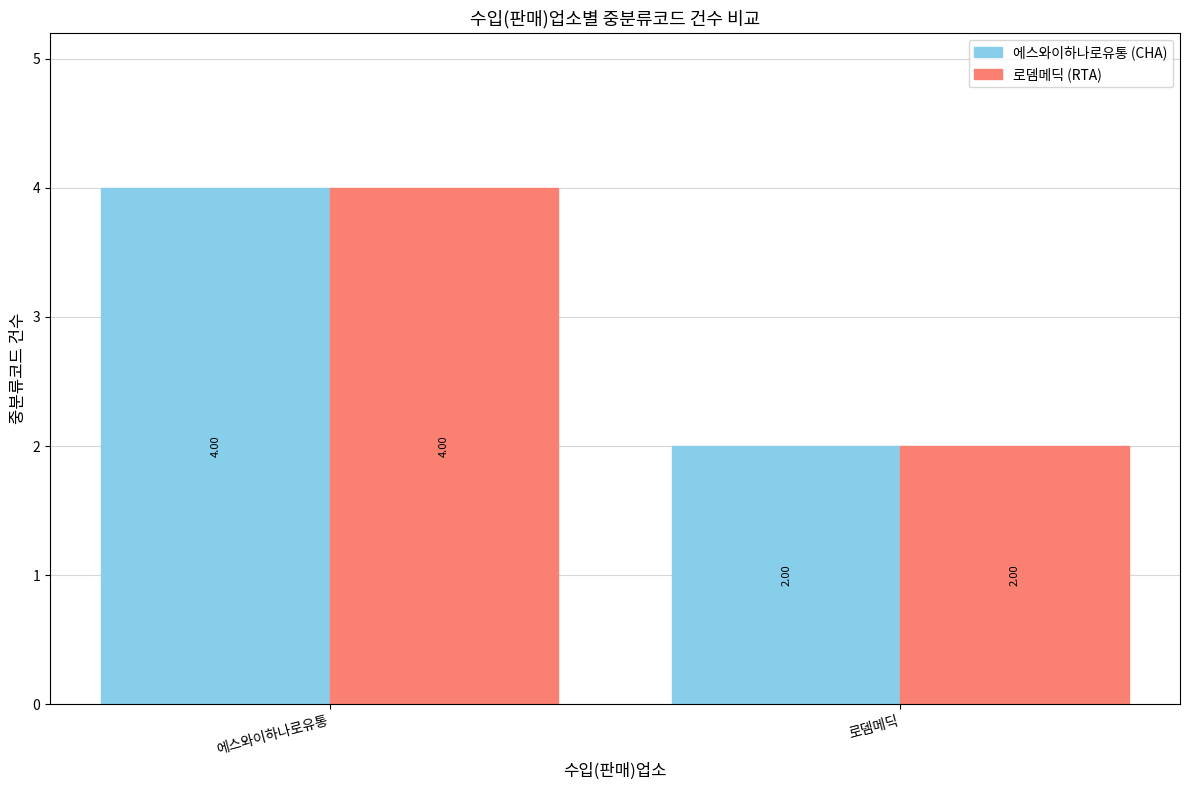

True or false: 로뎀메딕 (RTA) has a value of 1 at 로뎀메딕.

False